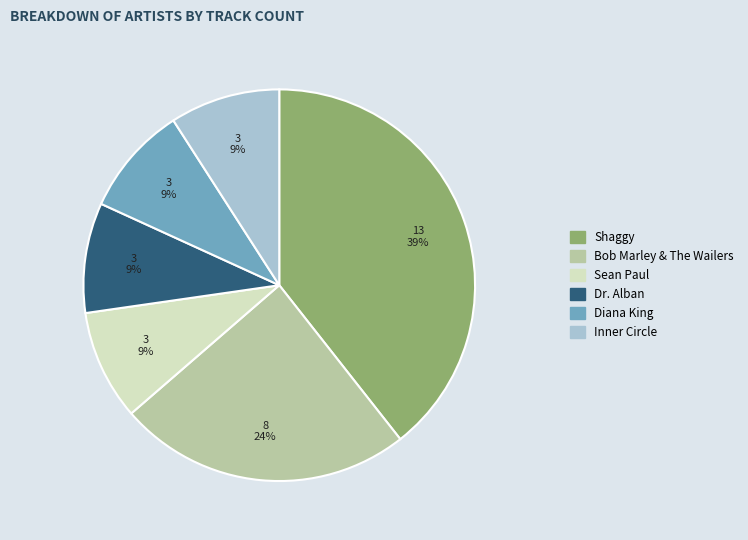

True or false: Bob Marley & The Wailers accounts for 24% of the total.

True